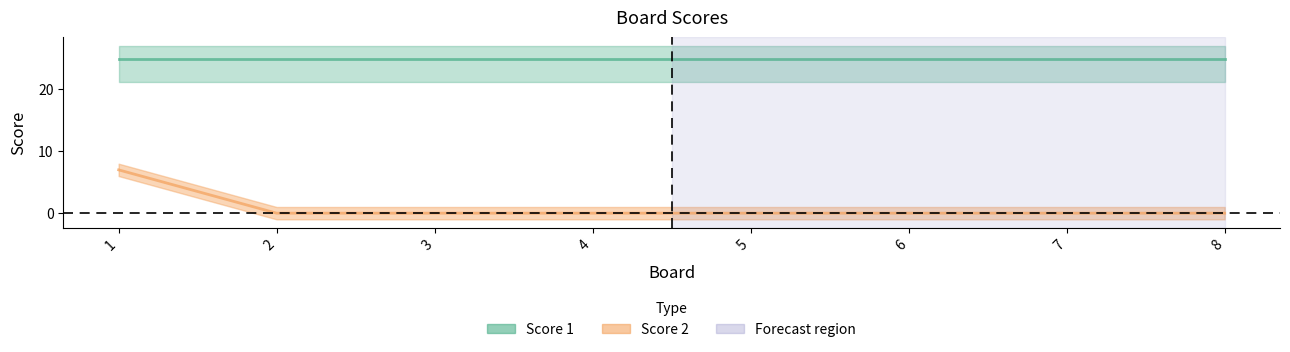

At which label does Score 2 reach its minimum?

2